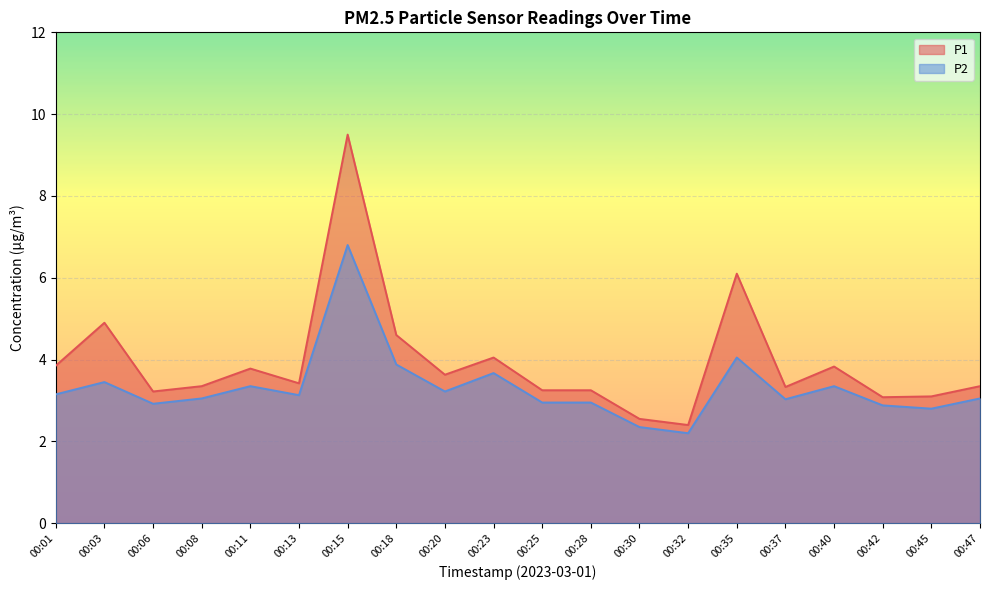

The P1 series shows 3.1 at 00:42. True or false?

True